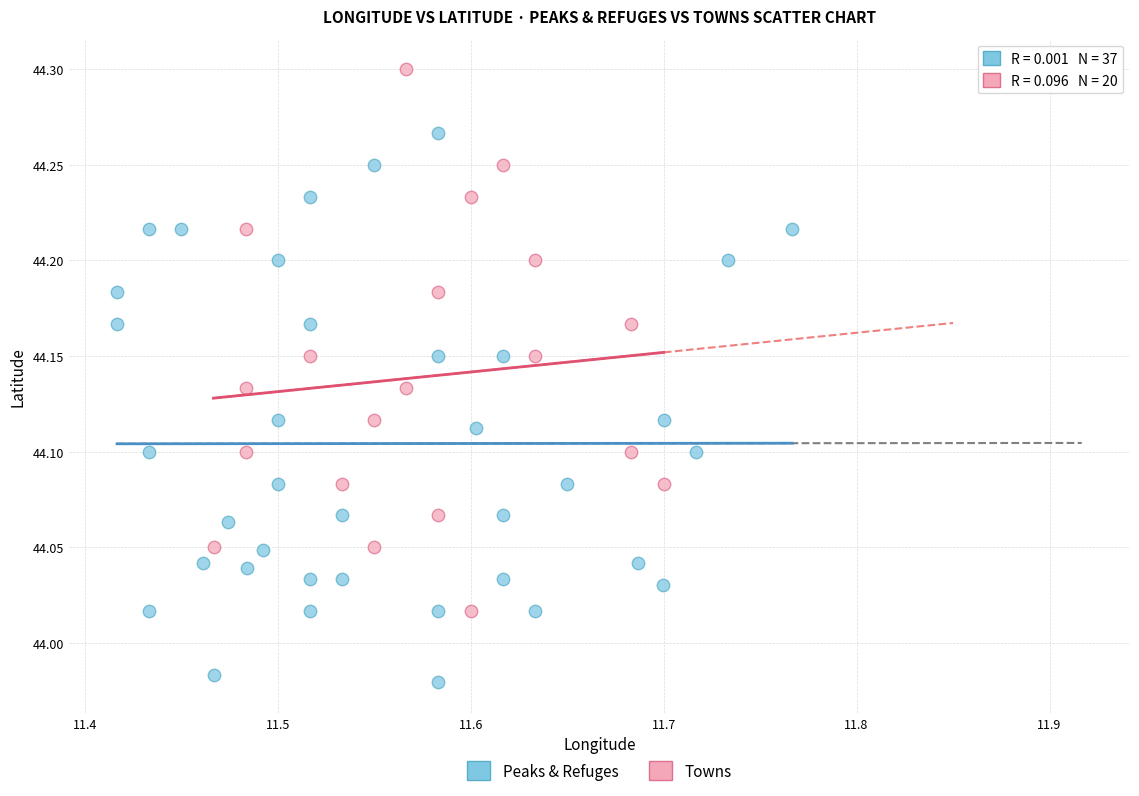

Which series reaches the minimum Y coordinate?

Peaks & Refuges